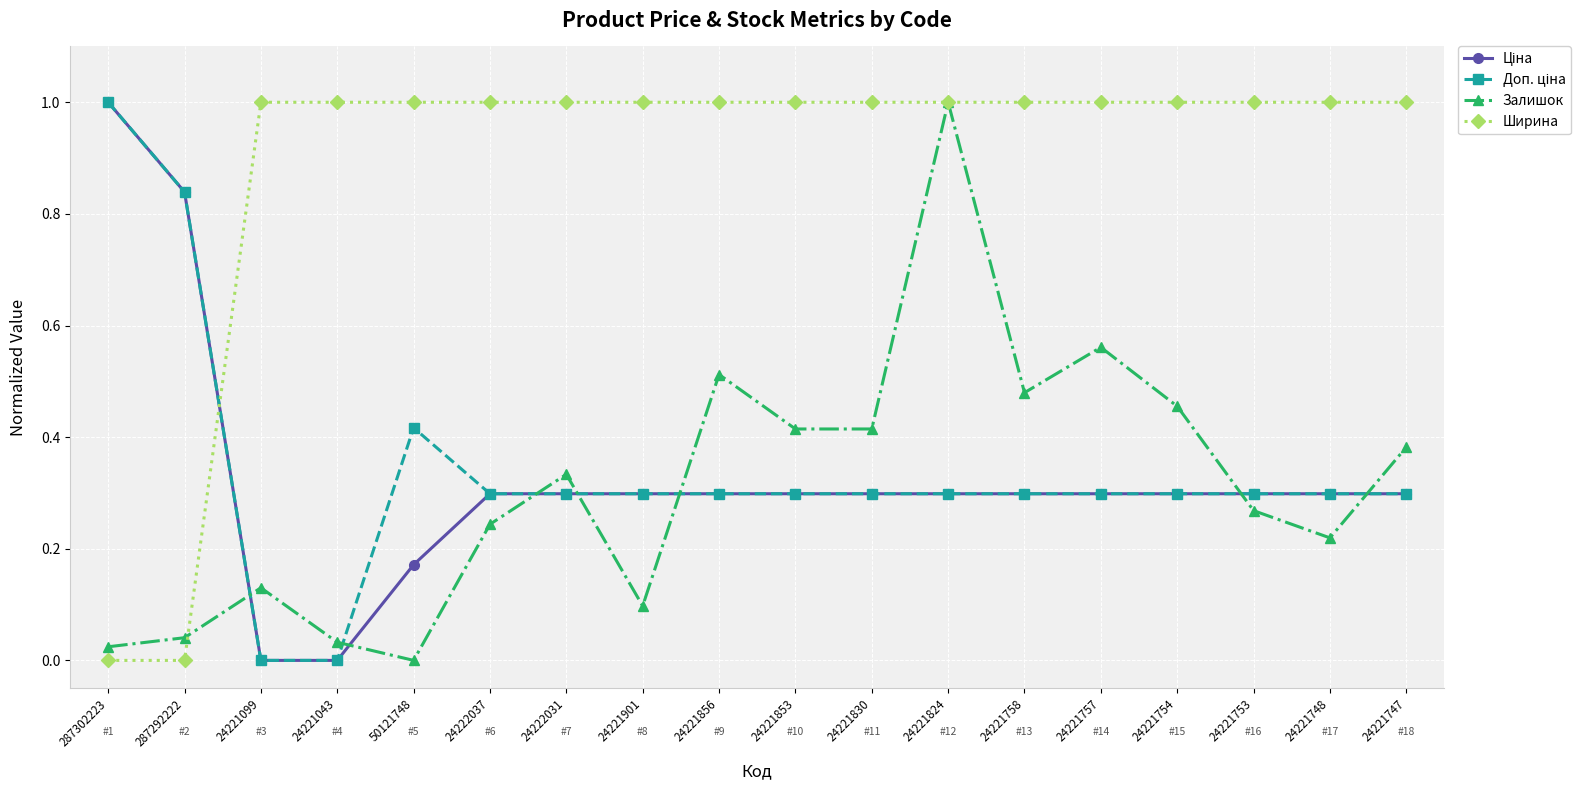

Between 24221043 and 24221758, which series saw the biggest shift?

Залишок